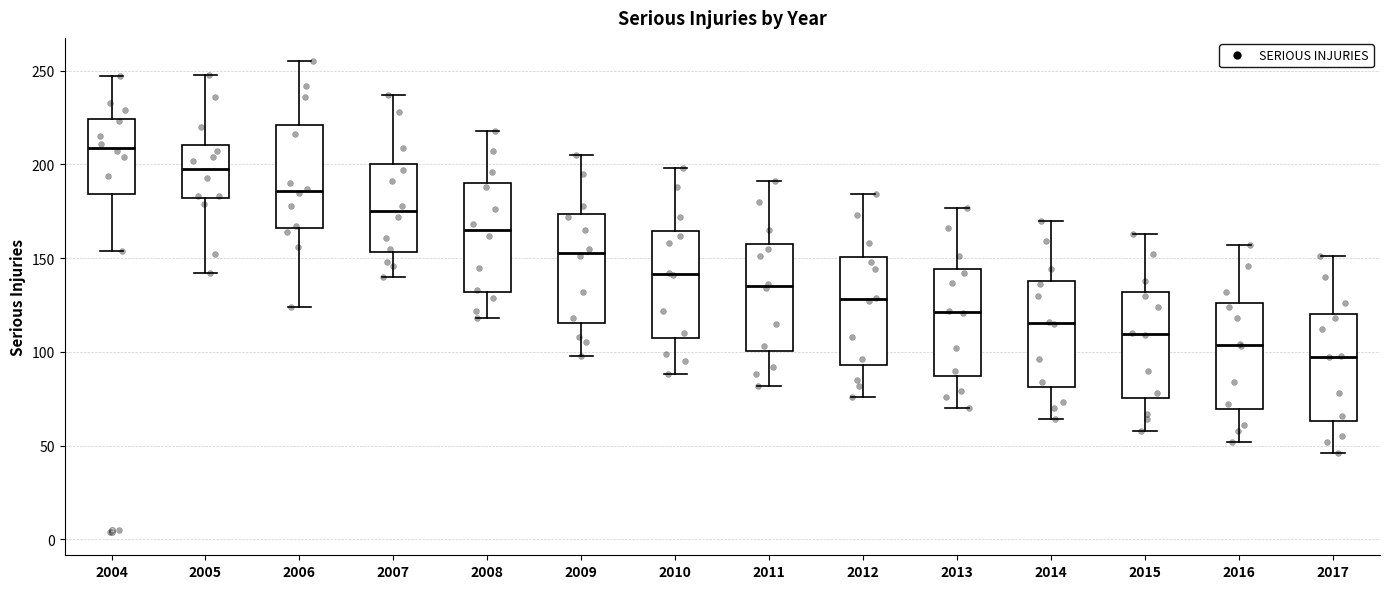

Which box's median line is the highest?

2004